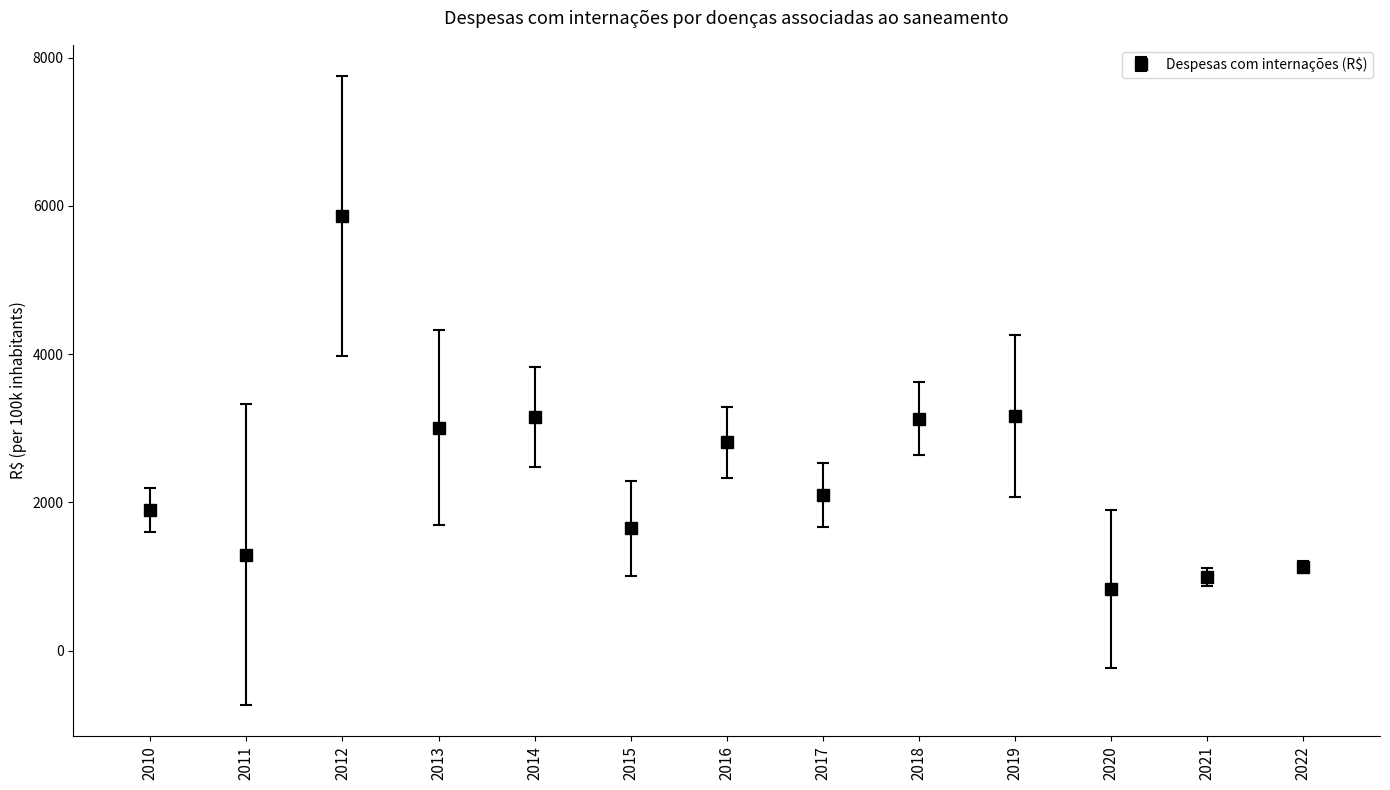

What is the change in value from 2016 to 2017?

-716.3